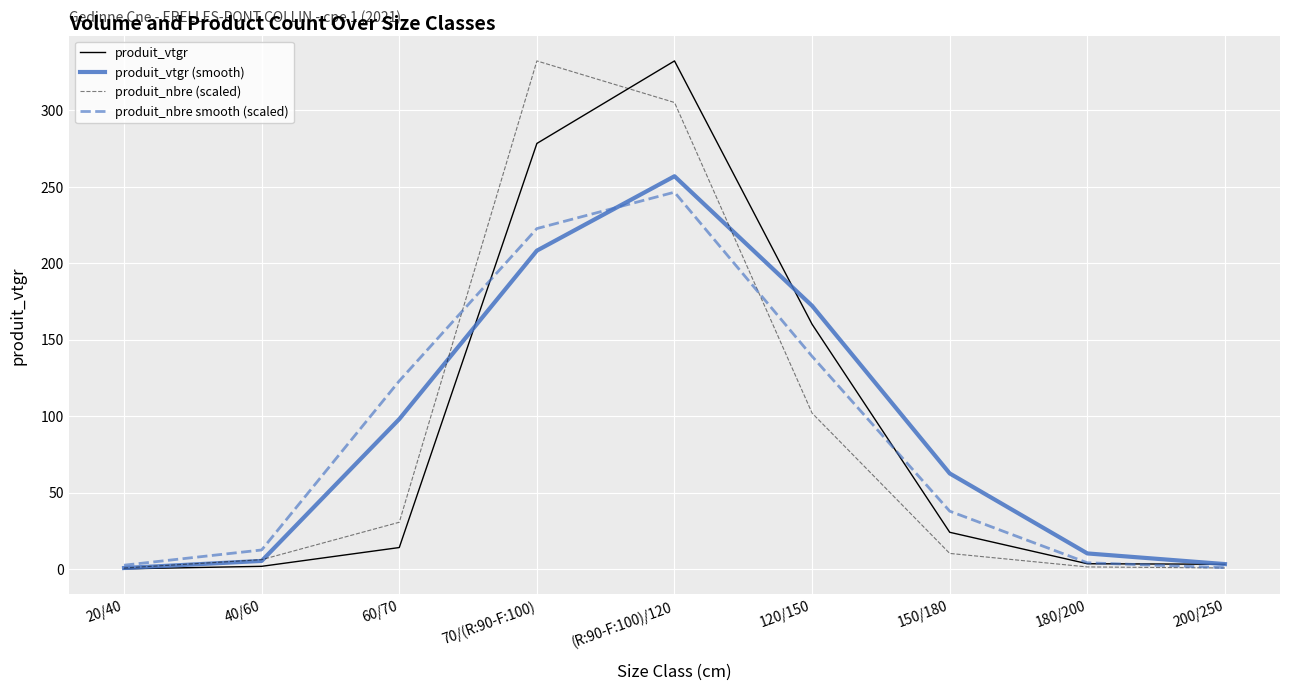

At how many categories does at least one series exceed 208?

2